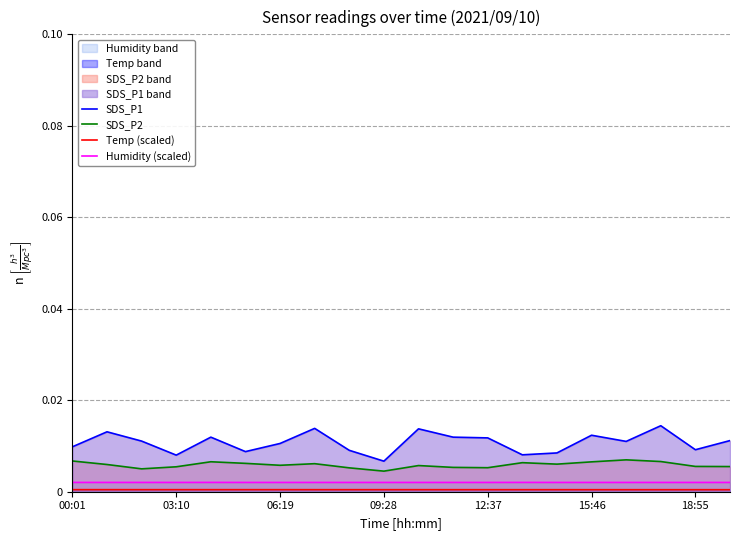

Which series has the largest range (max minus min)?

SDS_P1